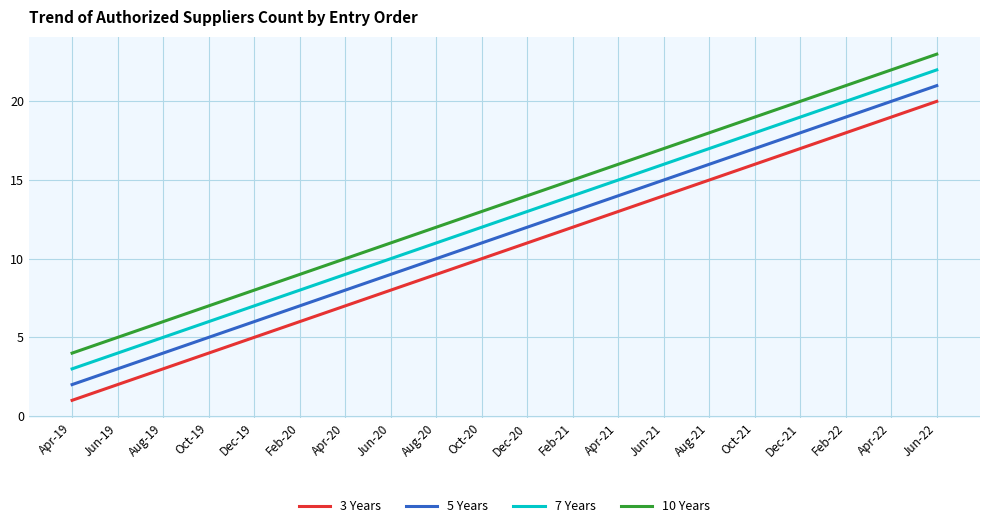

True or false: 3 Years and 5 Years intersect in this chart.

False